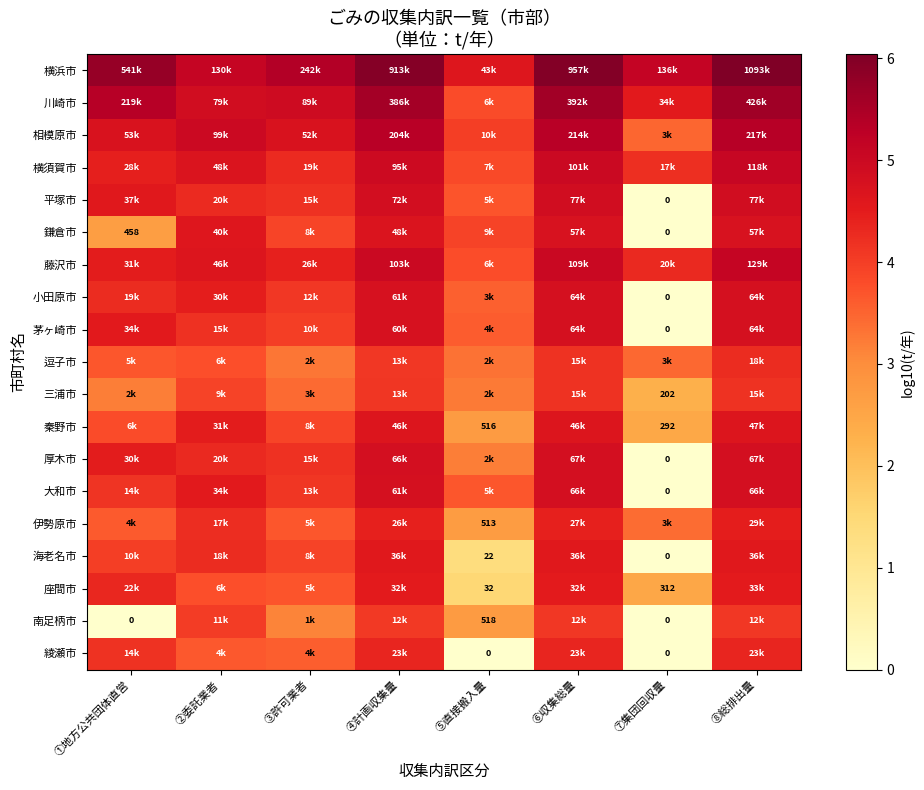

How many values in the 座間市 series are below 4?

4